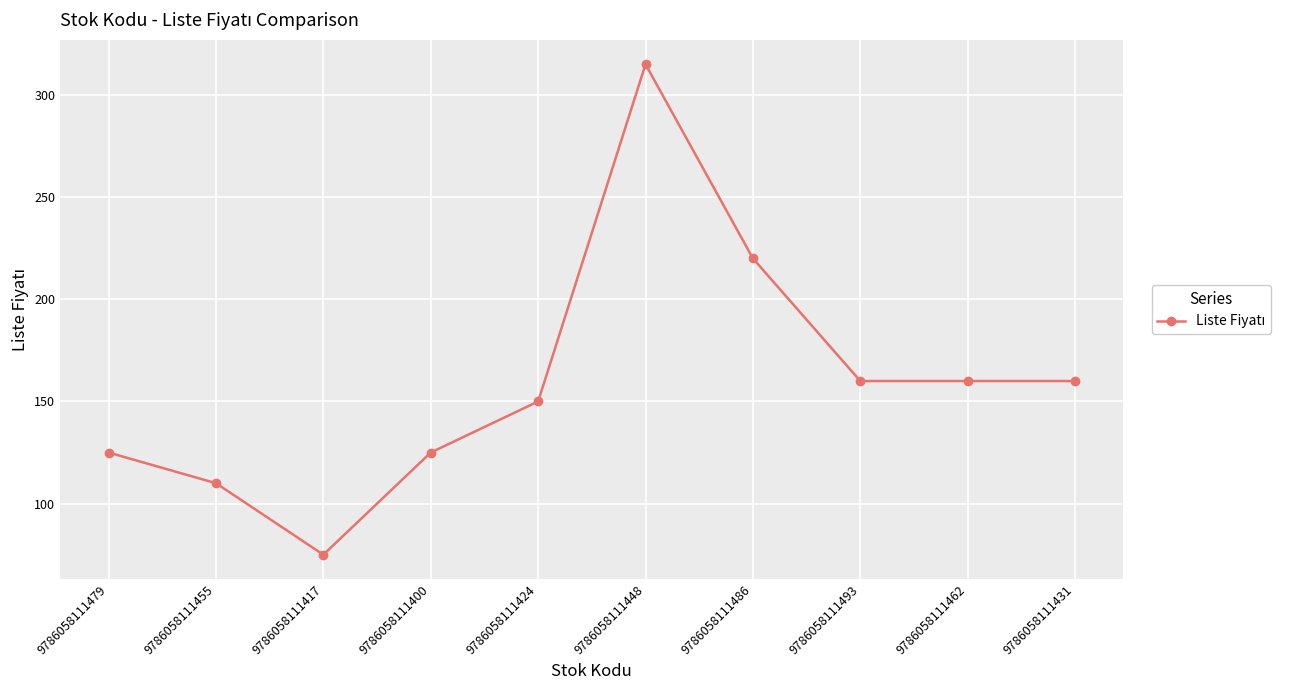

Reading right to left, what are all the values shown in this chart?

9786058111431=160	9786058111462=160	9786058111493=160	9786058111486=220	9786058111448=315	9786058111424=150	9786058111400=125	9786058111417=75	9786058111455=110	9786058111479=125